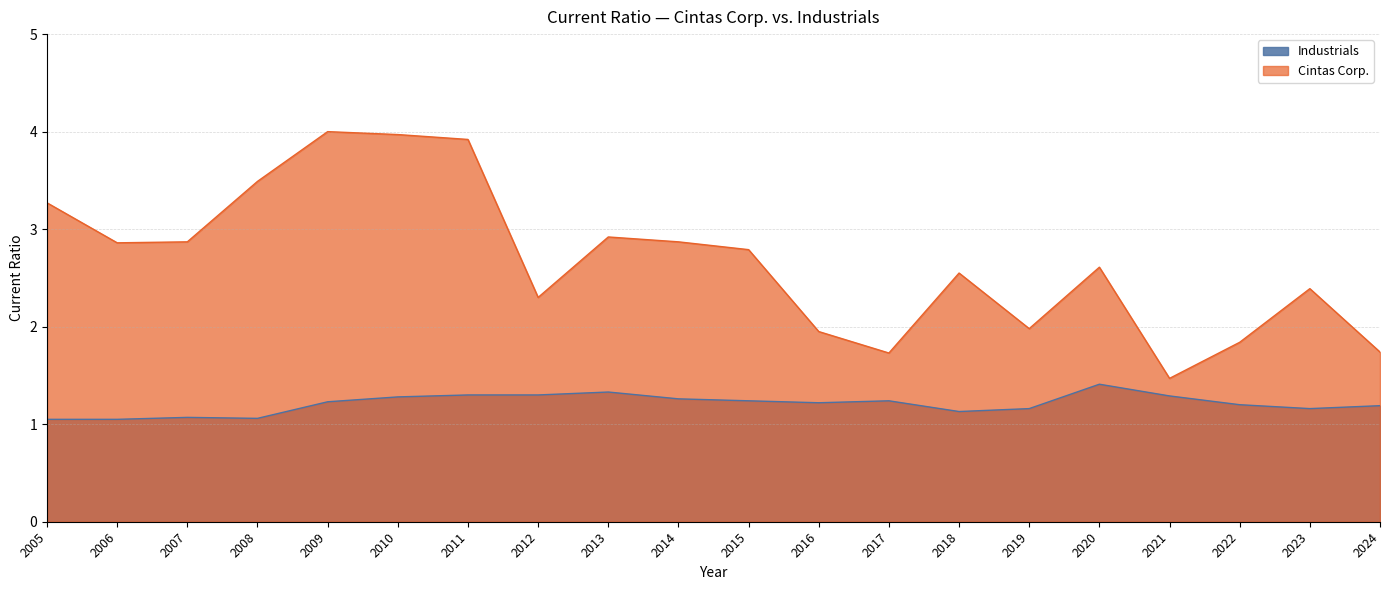

What is the difference between the Cintas Corp. values at 2019 and 2010?

2.0